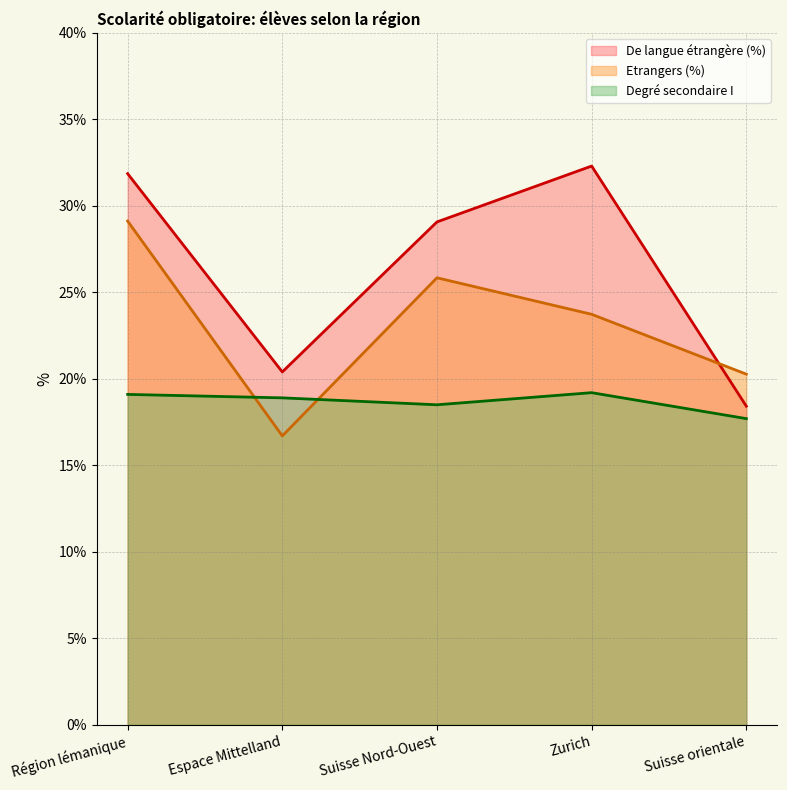

What are all the series names shown in the legend?

De langue étrangère (%), Etrangers (%), Degré secondaire I